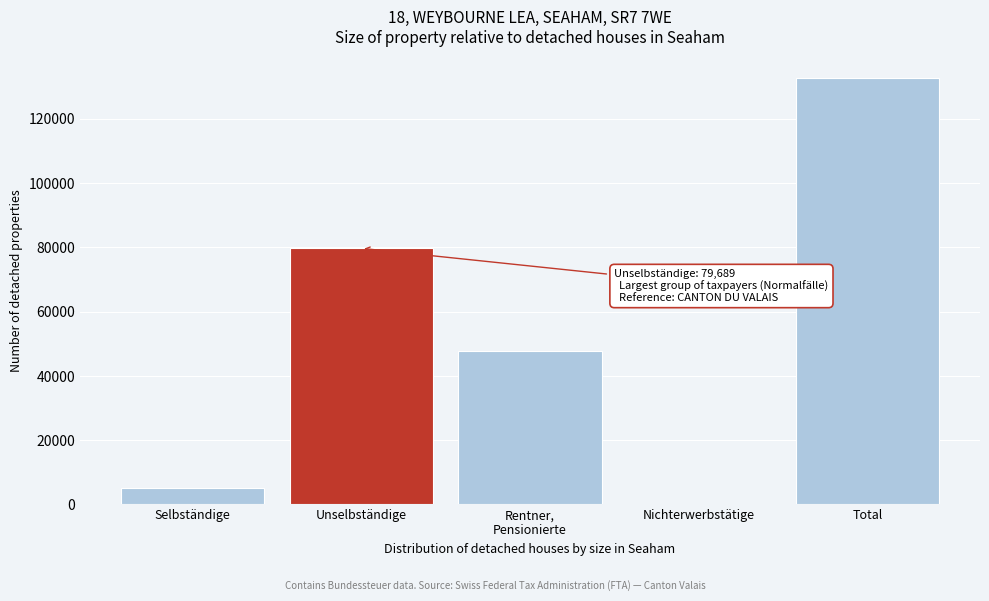

Between Unselbständige and Selbständige, which is larger?

Unselbständige